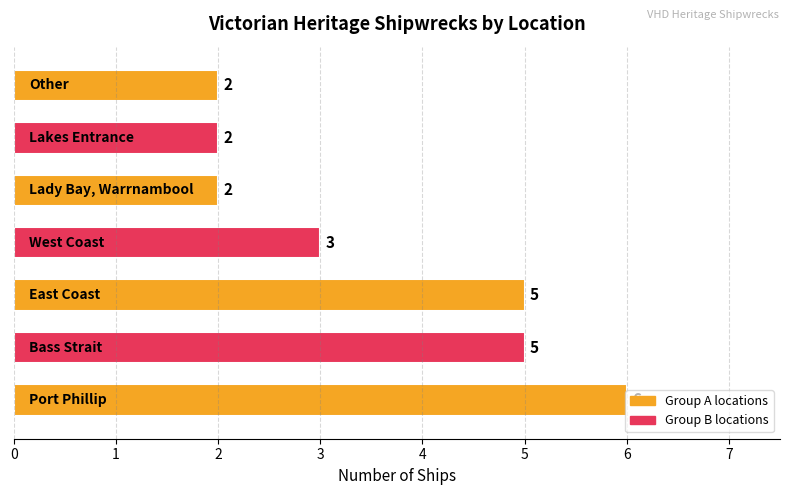

Count the number of data series in this chart.

1